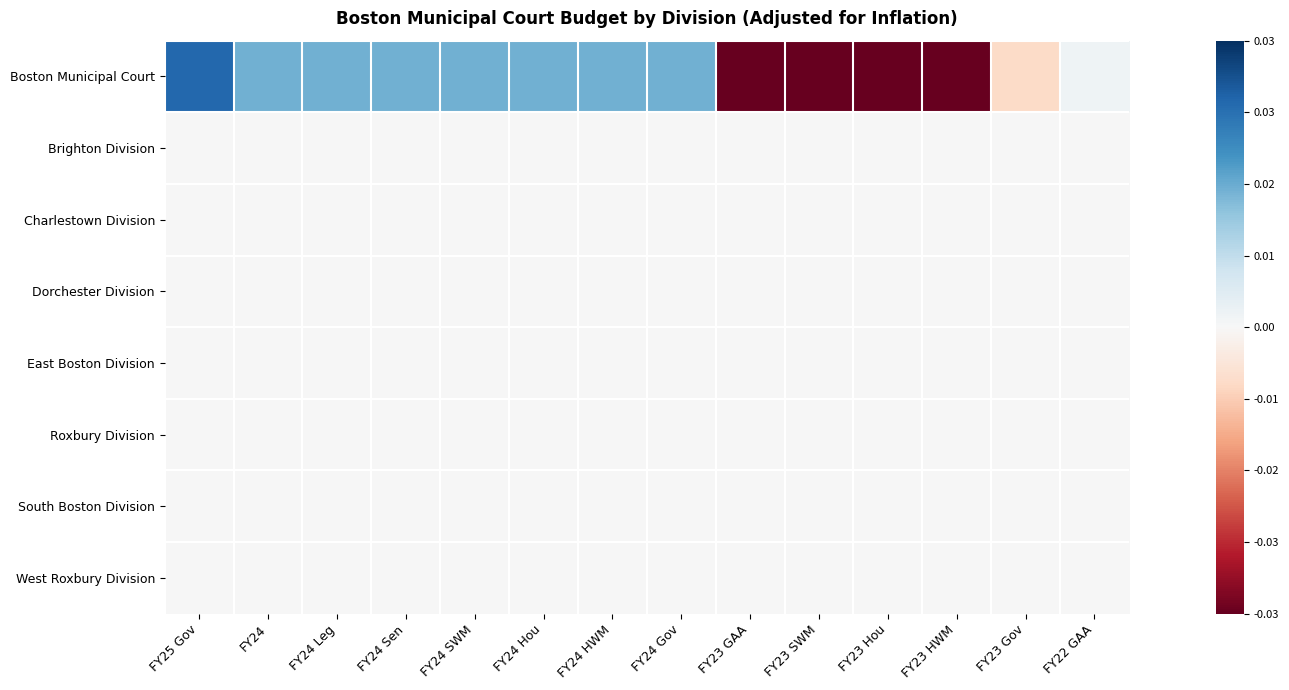

How many categories are shown in the chart?

14